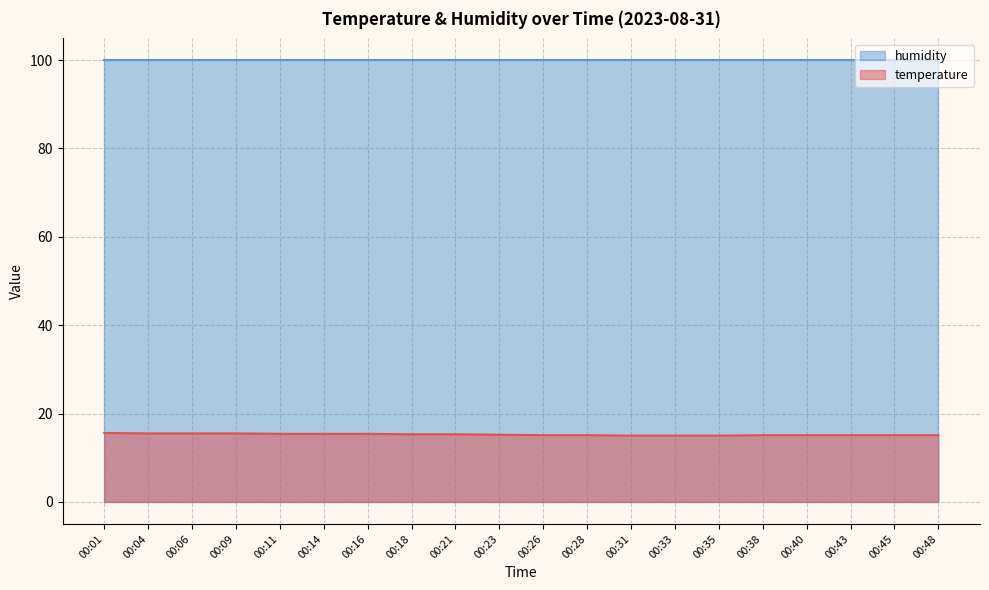

Which has a higher value, 00:18 or 00:23?

00:18